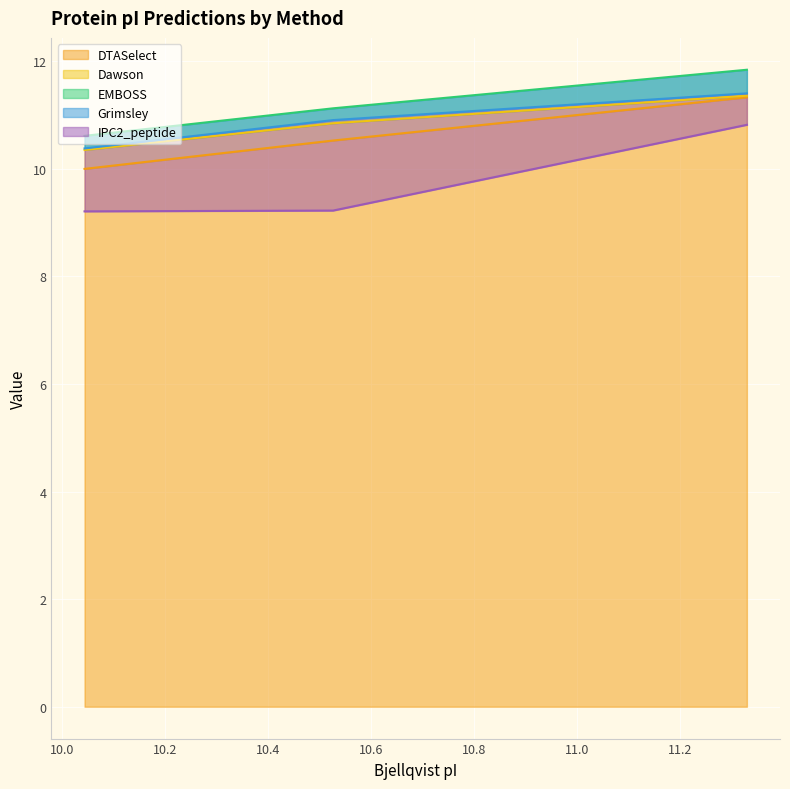

What is the lowest value of the DTASelect series?

10.0